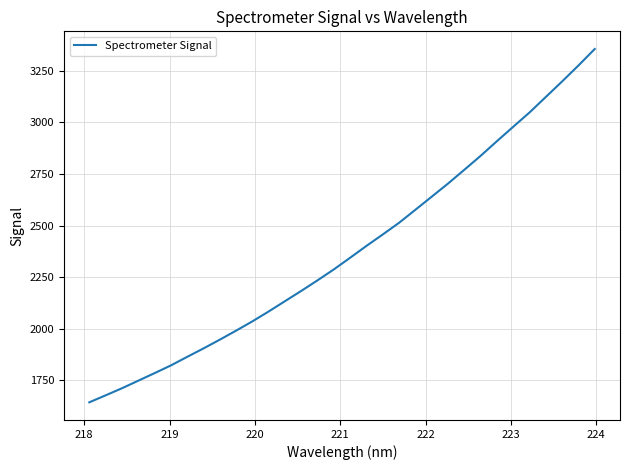

What is the average value?

2381.4